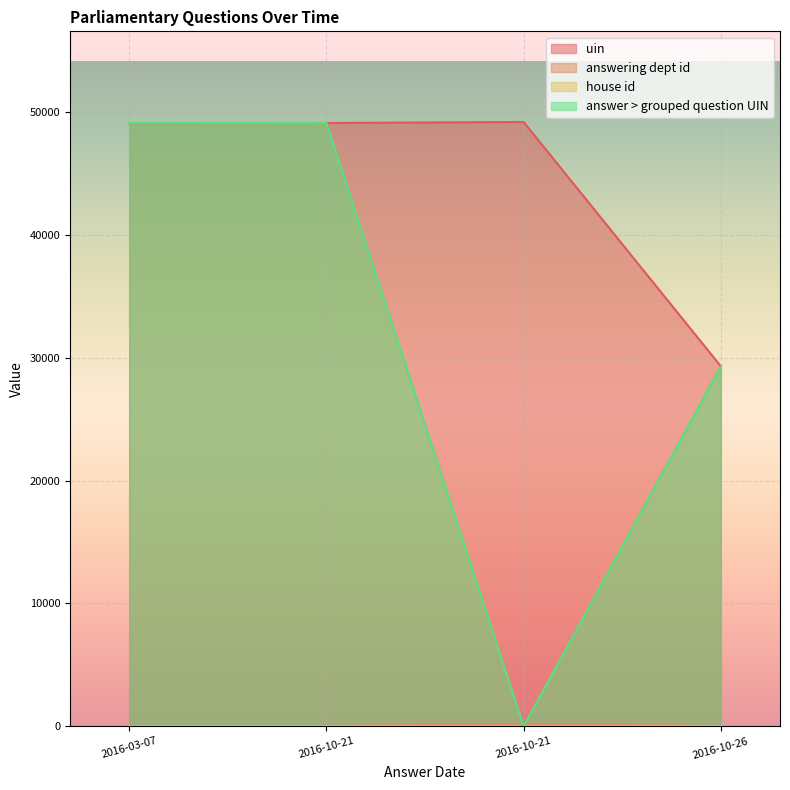

Reading right to left, what are all the values shown in this chart?

uin: 2016-10-26=29298	2016-10-21=49185	2016-10-21=49102	2016-03-07=49093
answering dept id: 2016-10-26=17	2016-10-21=201	2016-10-21=17	2016-03-07=17
answer > grouped question UIN: 2016-10-26=29299	2016-10-21=0	2016-10-21=49093	2016-03-07=49102